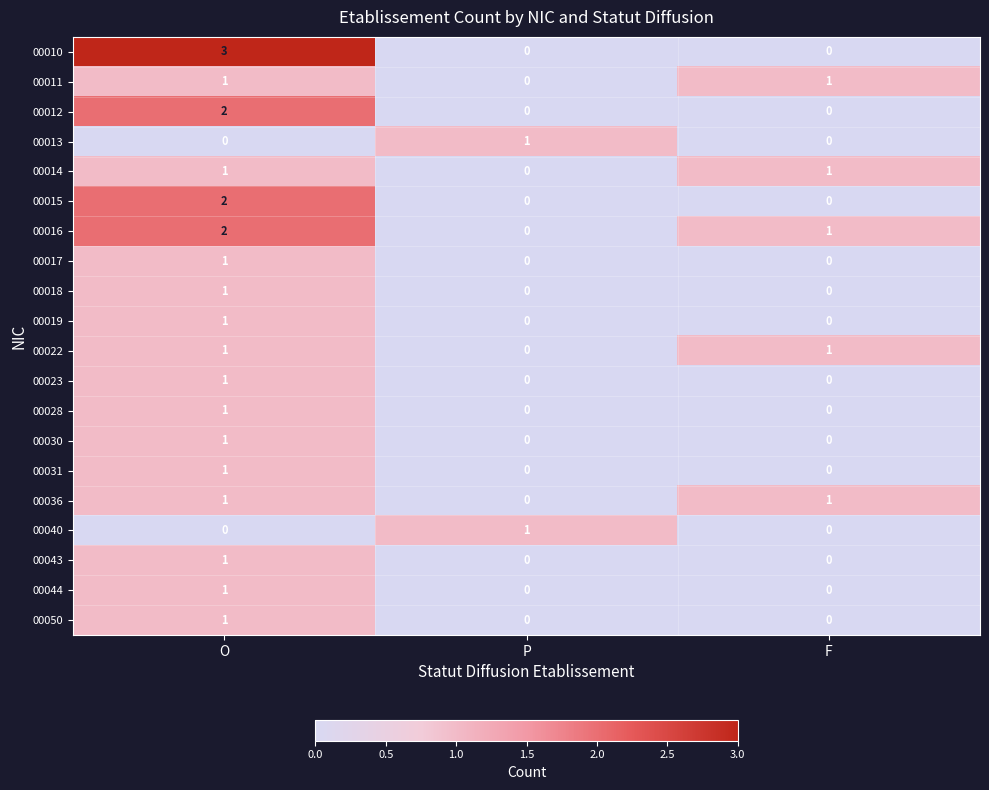

At which label does 00050 reach its peak?

O